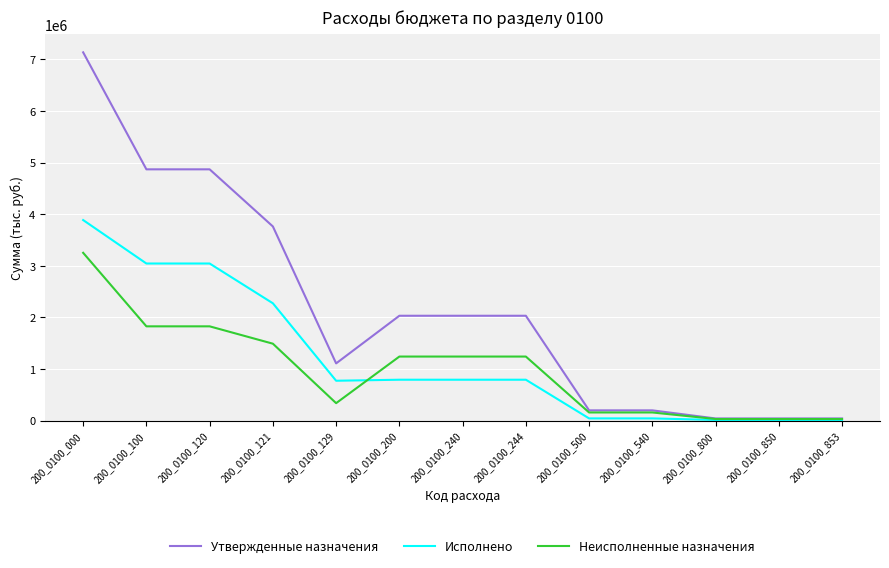

What is the average value of the Исполнено series?

1192397.9